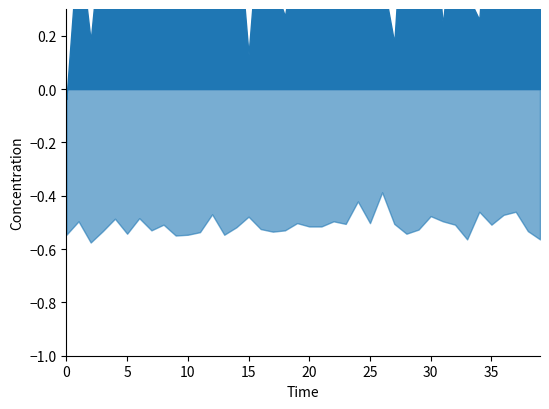

List the series in order of their peak value, lowest first.

P2, P1